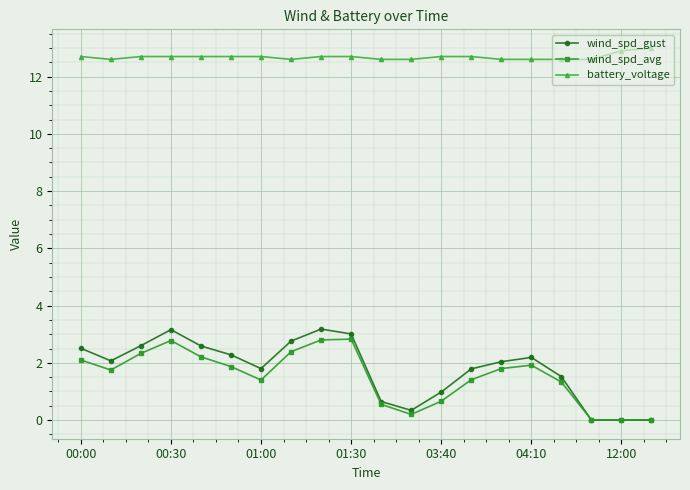

What is the value of the wind_spd_avg point at the 13th from the left?

0.7